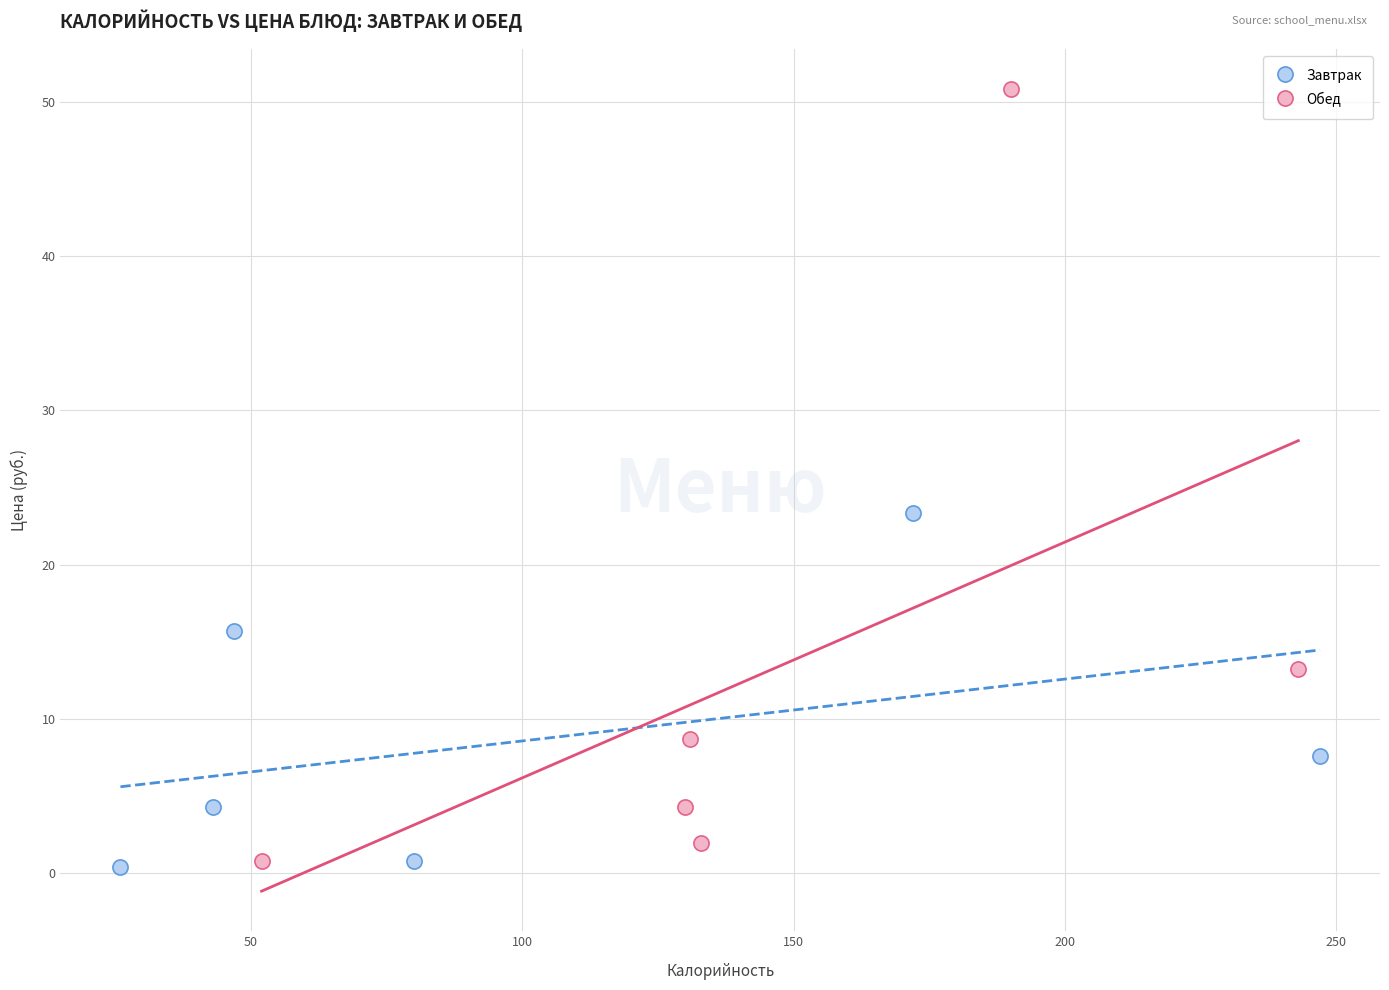

Which series has the largest Y range (max minus min)?

Обед